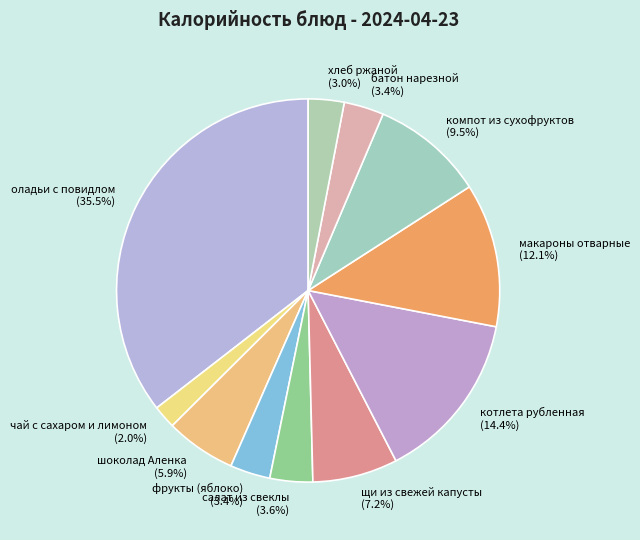

Between фрукты (яблоко) and чай с сахаром и лимоном, which is larger?

фрукты (яблоко)